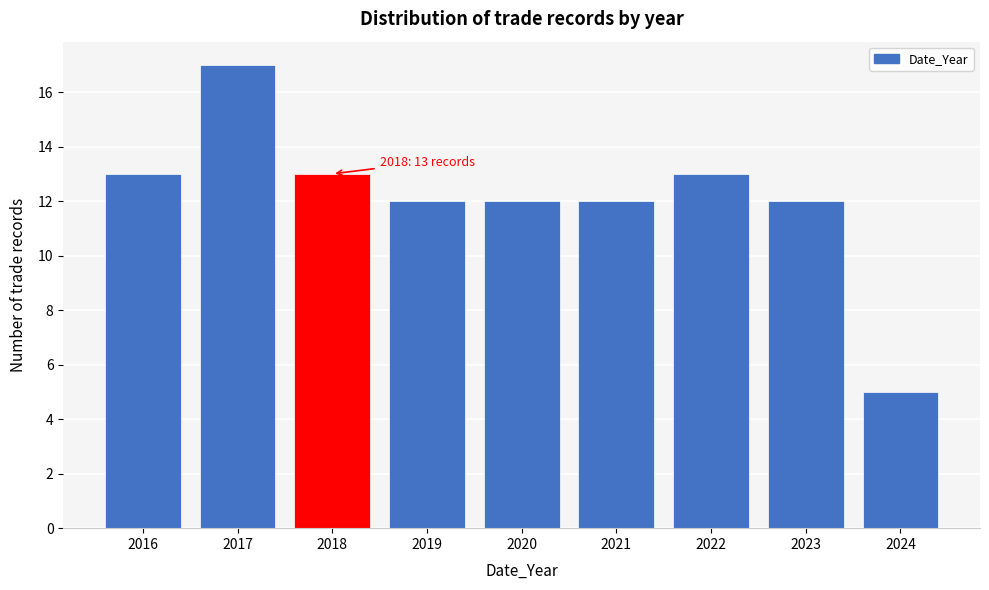

Reading left to right, transcribe all the data shown in this chart.

13	17	13	12	12	12	13	12	5